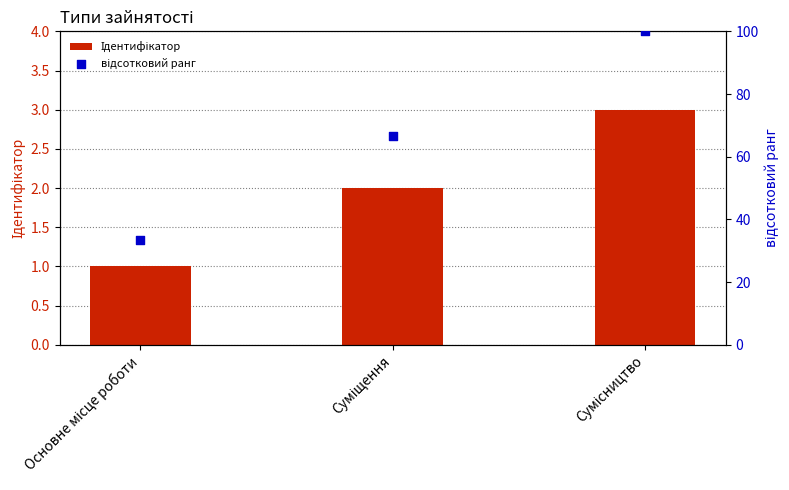

At which category is the sum across all series the highest?

Сумісництво